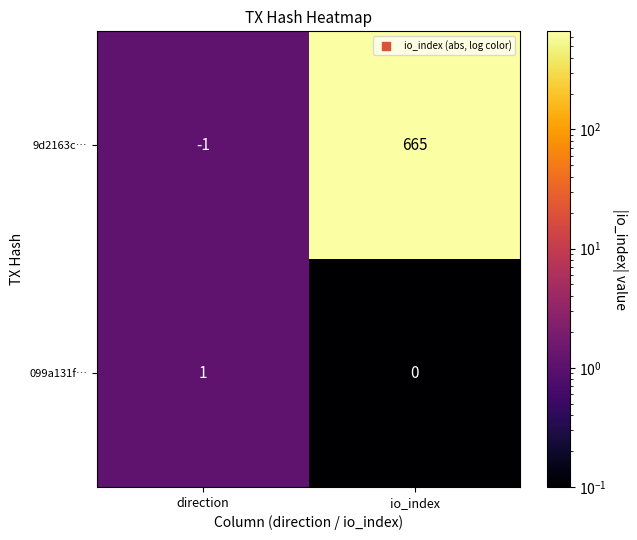

Is it true that 9d2163c… equals -1 at direction?

True